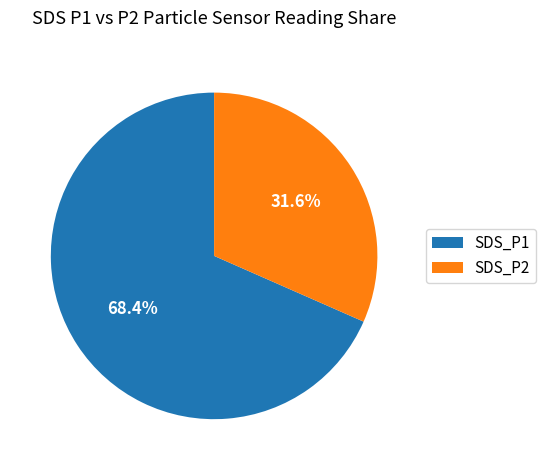

What is the ratio of the value at SDS_P1 to the value at SDS_P2?

2.2